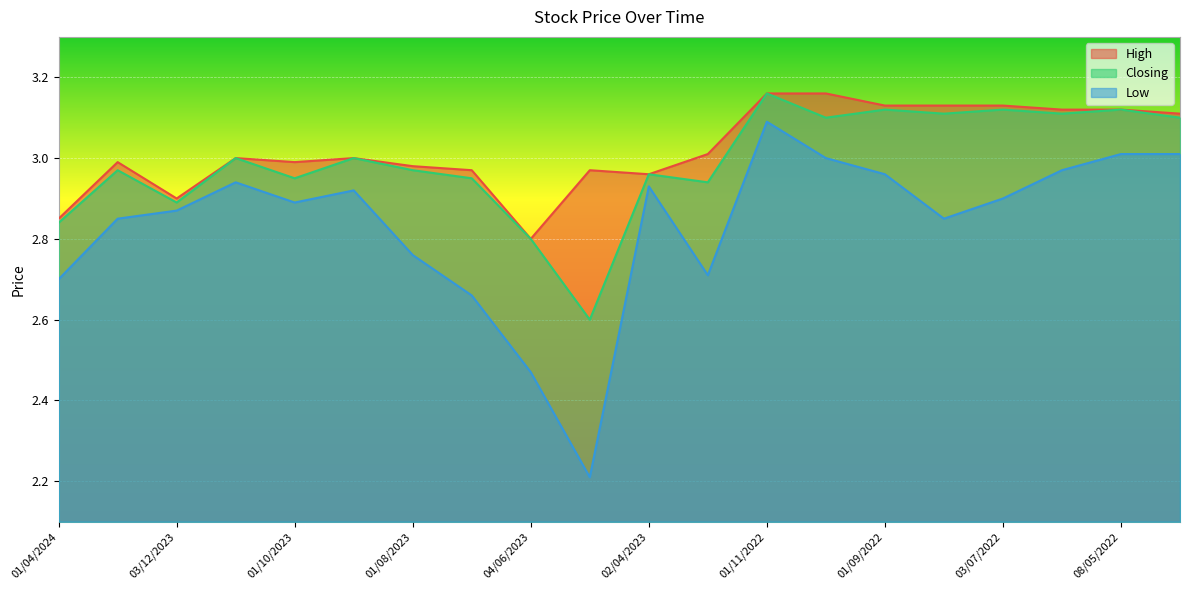

How many interior local peaks does the High series have?

4